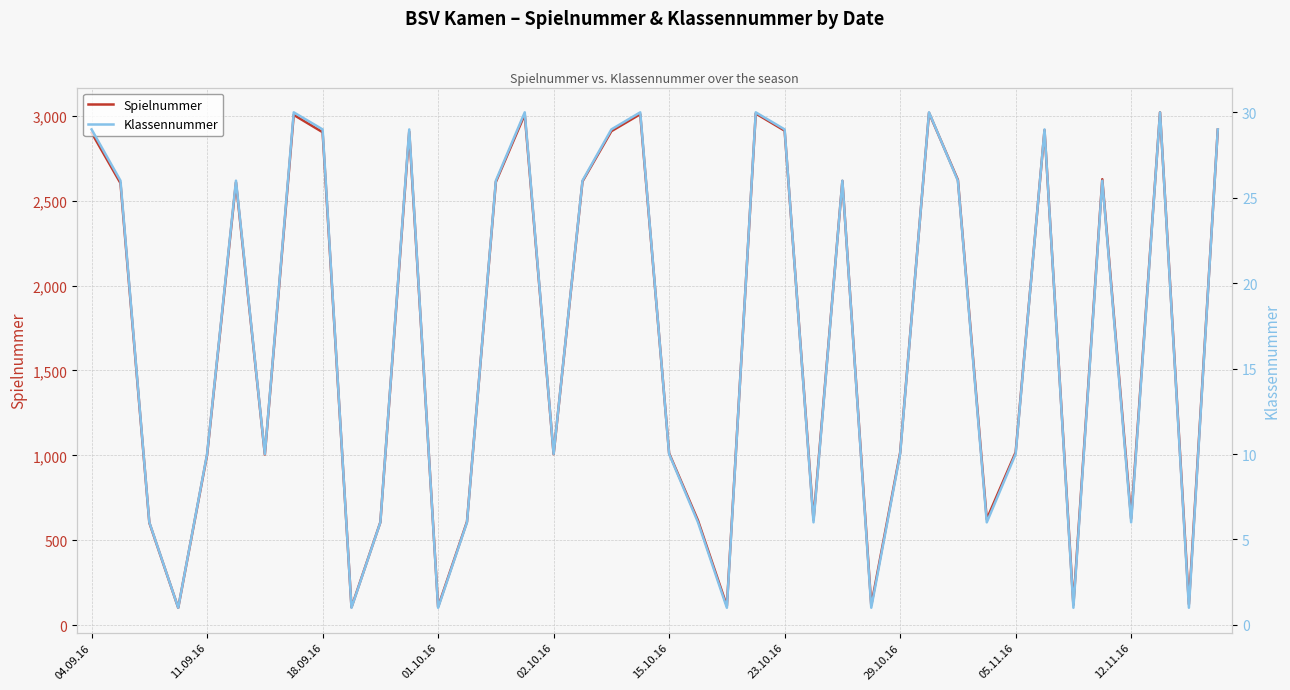

What is the maximum value for Spielnummer?

3021